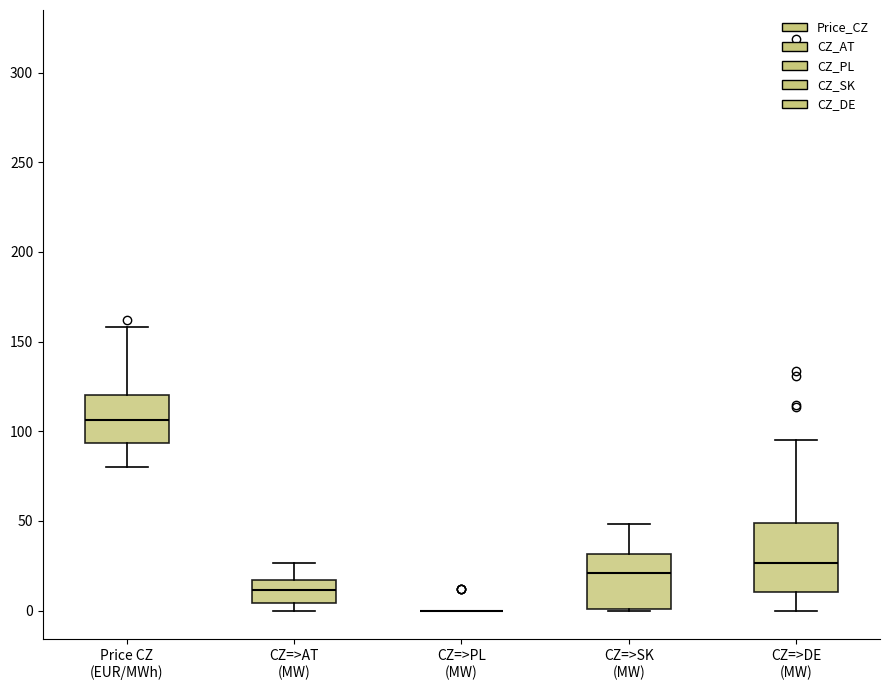

Where is the upper edge of the box for CZ=>DE (MW) on the y-axis? The values are not printed on the chart, so give them approximately, as read against the axis.

50